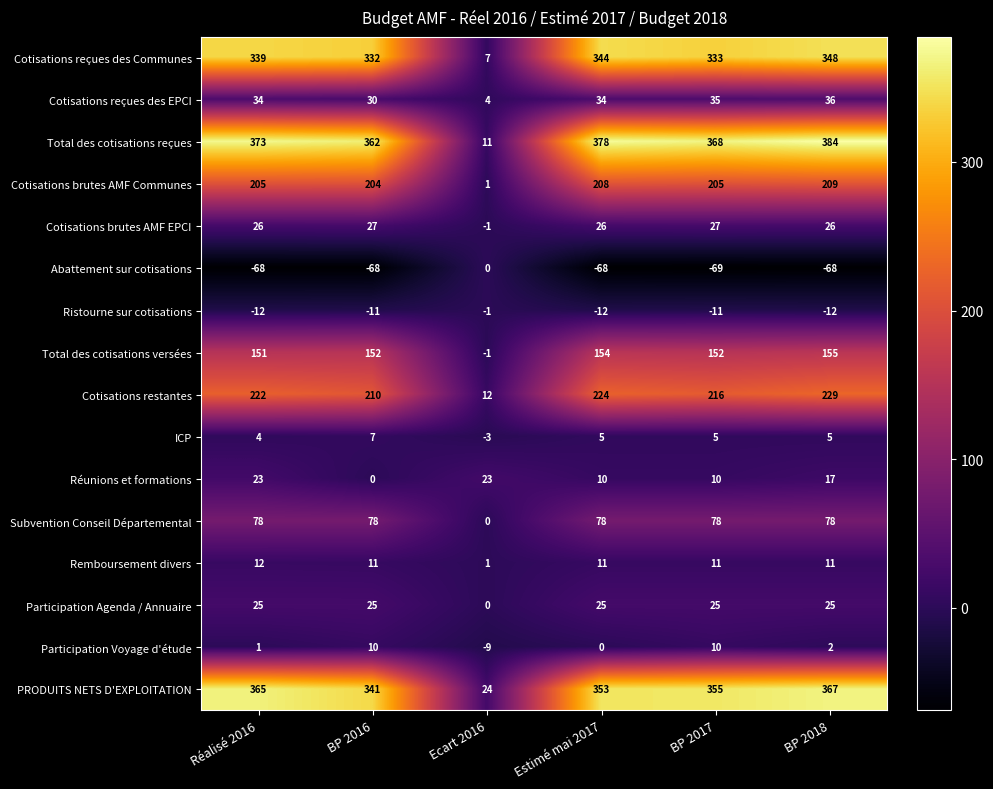

At BP 2018, list the series in order from largest to smallest.

Total des cotisations reçues, PRODUITS NETS D'EXPLOITATION, Cotisations reçues des Communes, Cotisations restantes, Cotisations brutes AMF Communes, Total des cotisations versées, Subvention Conseil Départemental, Cotisations reçues des EPCI, Cotisations brutes AMF EPCI, Participation Agenda / Annuaire, Réunions et formations, Remboursement divers, ICP, Participation Voyage d'étude, Ristourne sur cotisations, Abattement sur cotisations